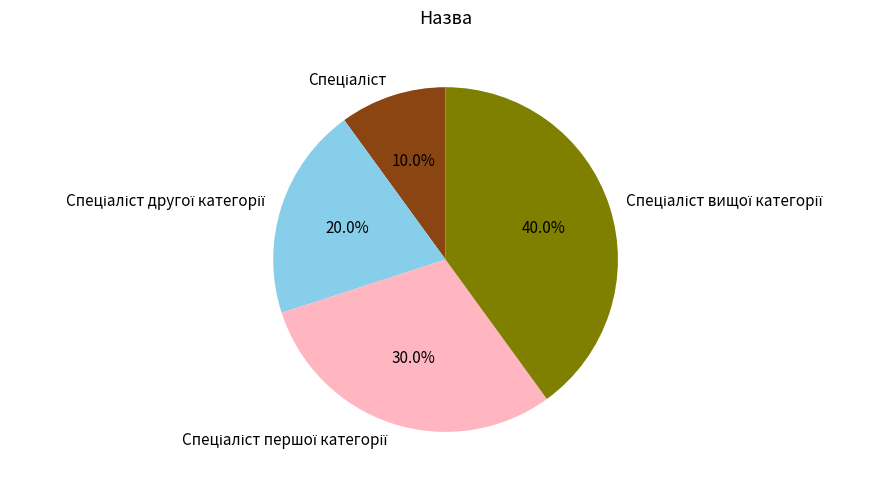

Does any single category account for the majority?

No